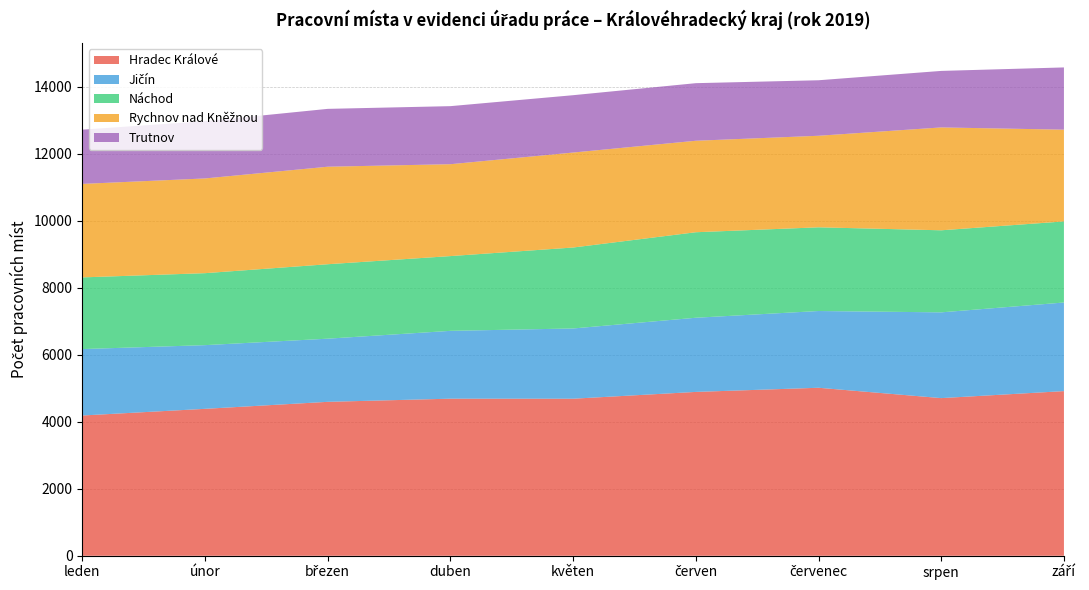

Reading left to right, extract all data points from this chart.

Hradec Králové: 4188	4387	4596	4690	4689	4892	5016	4707	4916
Jičín: 1983	1901	1885	2025	2097	2214	2291	2560	2645
Náchod: 2140	2149	2223	2232	2417	2553	2499	2450	2421
Rychnov nad Kněžnou: 2791	2828	2911	2743	2835	2731	2733	3071	2739
Trutnov: 1619	1709	1727	1733	1712	1719	1657	1687	1858